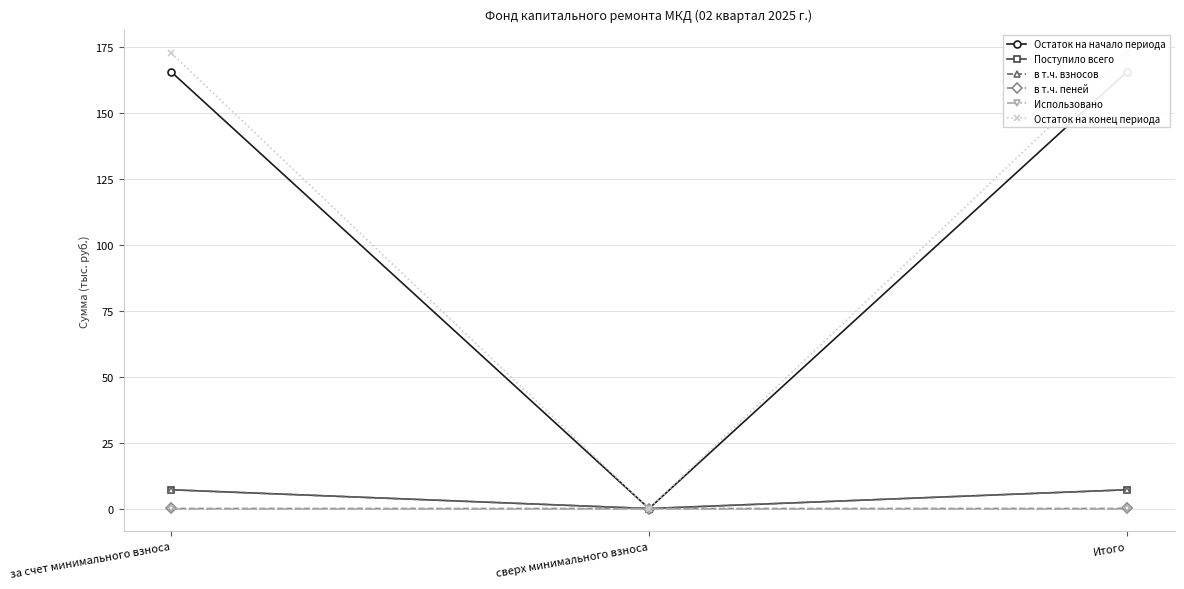

Which series has the largest total across all categories?

Остаток на конец периода